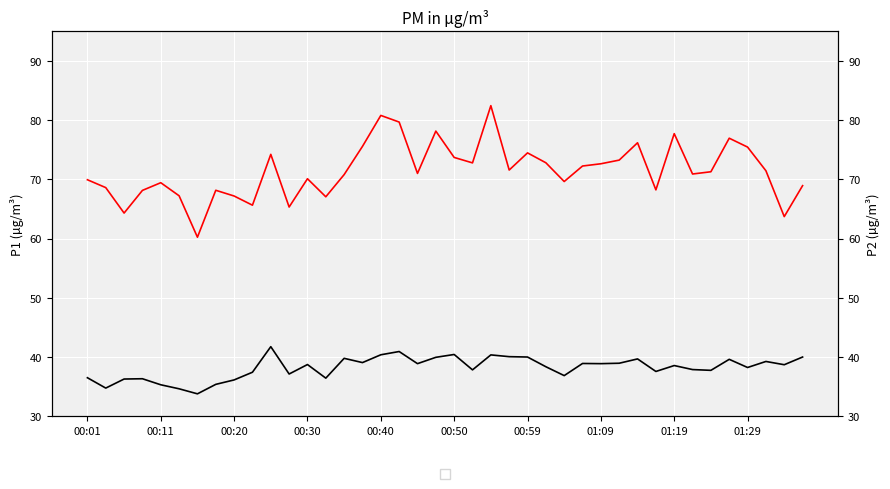

Count the number of categories in the chart.

40